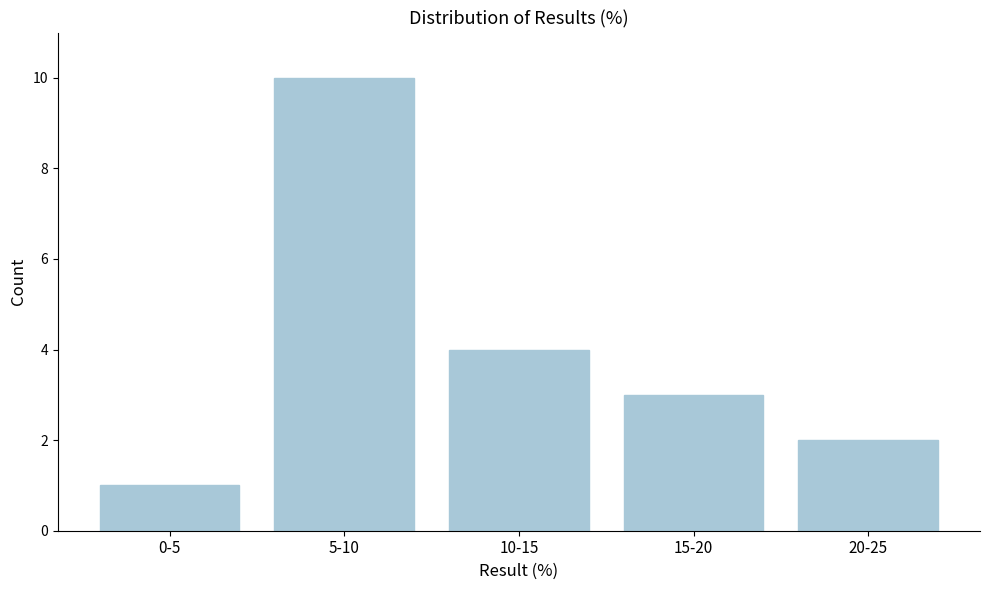

Reading left to right, extract all data points from this chart.

1	10	4	3	2